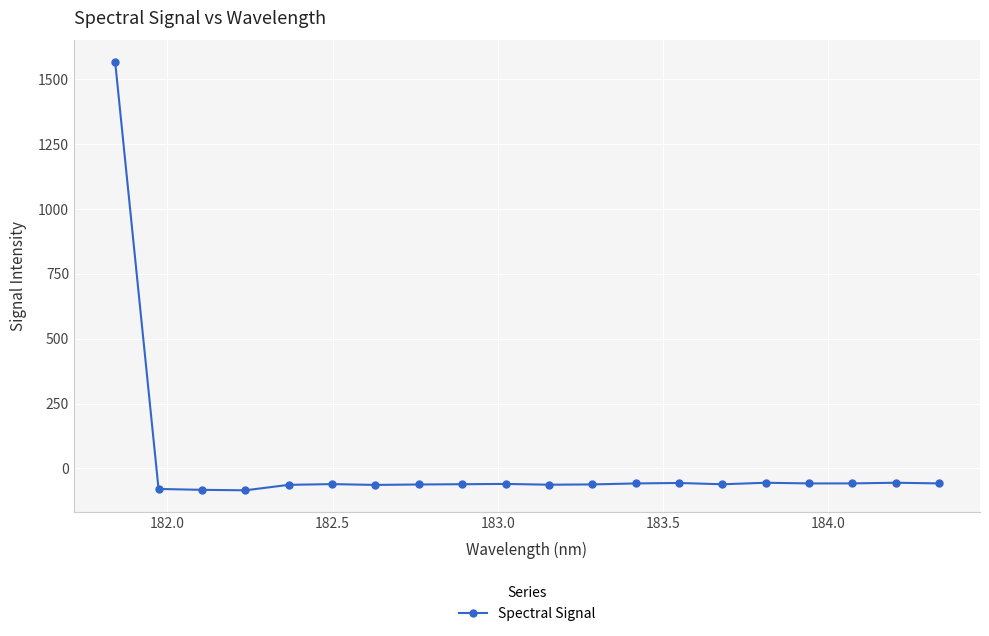

What is the value of the 13th point from the left?

-58.1